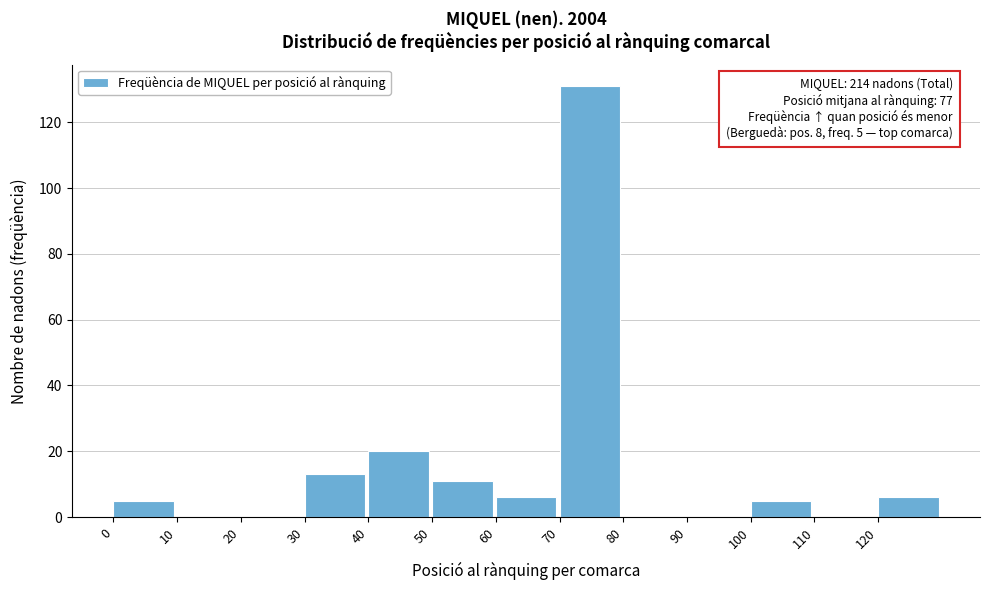

Over which range of the x-axis is the bar tallest?

70 to 80